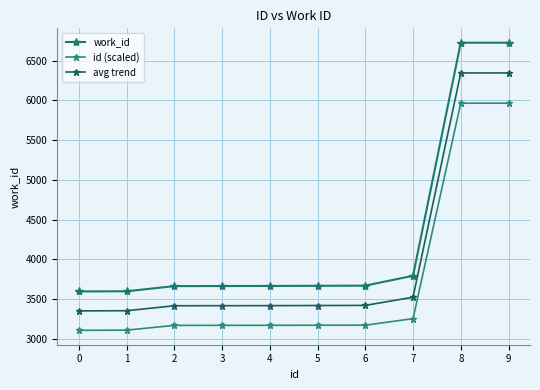

What is the average value of the work_id series?

4277.5